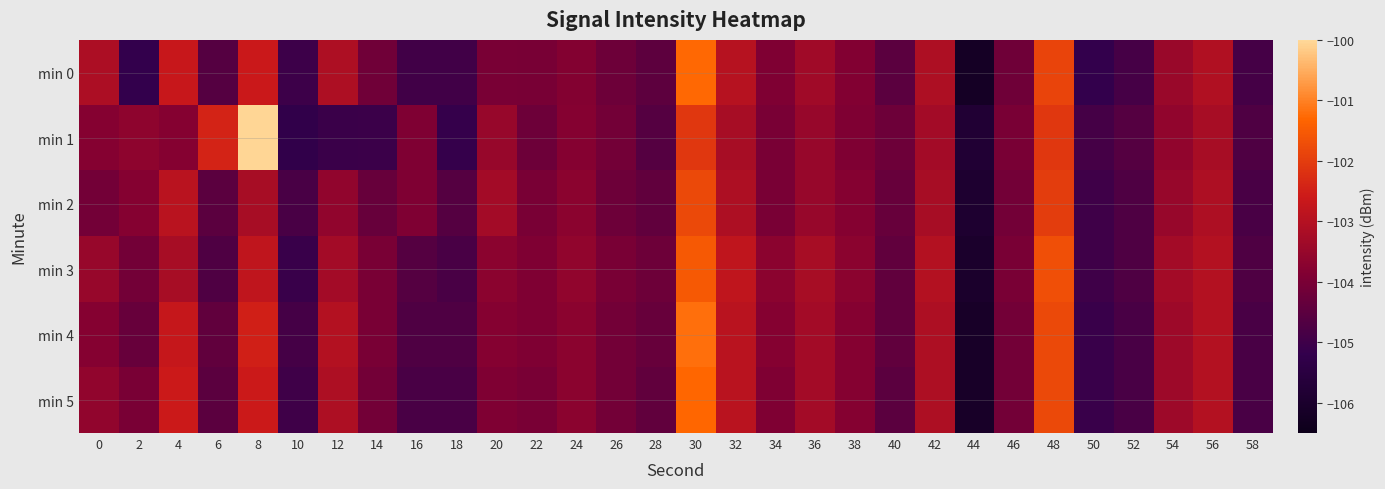

Reading right to left, list all the values displayed in this chart.

min 0: 58=-104.9	56=-103.1	54=-103.5	52=-104.9	50=-105.2	48=-101.9	46=-104.2	44=-106.2	42=-103.1	40=-104.5	38=-103.9	36=-103.3	34=-103.9	32=-103.0	30=-101.3	28=-104.5	26=-104.2	24=-103.8	22=-104.0	20=-104.0	18=-104.9	16=-104.9	14=-104.1	12=-103.1	10=-105.0	8=-102.6	6=-104.6	4=-102.7	2=-105.2	0=-103.1
min 1: 58=-104.7	56=-103.2	54=-103.6	52=-104.6	50=-104.9	48=-102.1	46=-104.0	44=-105.8	42=-103.3	40=-104.2	38=-103.9	36=-103.5	34=-104.0	32=-103.2	30=-102.1	28=-104.6	26=-104.1	24=-103.8	22=-104.2	20=-103.5	18=-105.1	16=-103.9	14=-105.0	12=-105.1	10=-105.2	8=-100.0	6=-102.4	4=-103.8	2=-103.6	0=-103.8
min 2: 58=-104.8	56=-103.1	54=-103.5	52=-104.7	50=-105.0	48=-102.0	46=-104.1	44=-105.9	42=-103.2	40=-104.3	38=-103.8	36=-103.5	34=-104.0	32=-103.1	30=-101.8	28=-104.4	26=-104.2	24=-103.7	22=-104.0	20=-103.3	18=-104.6	16=-103.9	14=-104.3	12=-103.6	10=-104.8	8=-103.2	6=-104.5	4=-102.9	2=-103.8	0=-104.1
min 3: 58=-104.7	56=-103.0	54=-103.3	52=-104.7	50=-105.0	48=-101.7	46=-104.0	44=-106.0	42=-103.0	40=-104.4	38=-103.7	36=-103.2	34=-103.7	32=-102.8	30=-101.5	28=-104.2	26=-104.0	24=-103.6	22=-103.9	20=-103.7	18=-104.8	16=-104.6	14=-104.0	12=-103.3	10=-105.1	8=-102.8	6=-104.7	4=-103.2	2=-104.1	0=-103.5
min 4: 58=-104.8	56=-103.0	54=-103.4	52=-104.8	50=-105.1	48=-101.8	46=-104.1	44=-106.1	42=-103.1	40=-104.4	38=-103.8	36=-103.3	34=-103.8	32=-102.9	30=-101.2	28=-104.3	26=-104.1	24=-103.7	22=-103.9	20=-103.8	18=-104.7	16=-104.7	14=-104.0	12=-103.0	10=-104.9	8=-102.5	6=-104.4	4=-102.7	2=-104.3	0=-103.8
min 5: 58=-104.8	56=-103.0	54=-103.4	52=-104.8	50=-105.1	48=-101.8	46=-104.1	44=-106.1	42=-103.1	40=-104.5	38=-103.8	36=-103.3	34=-103.9	32=-102.9	30=-101.3	28=-104.4	26=-104.1	24=-103.7	22=-104.0	20=-103.9	18=-104.8	16=-104.8	14=-104.1	12=-103.1	10=-105.0	8=-102.6	6=-104.5	4=-102.6	2=-104.0	0=-103.6